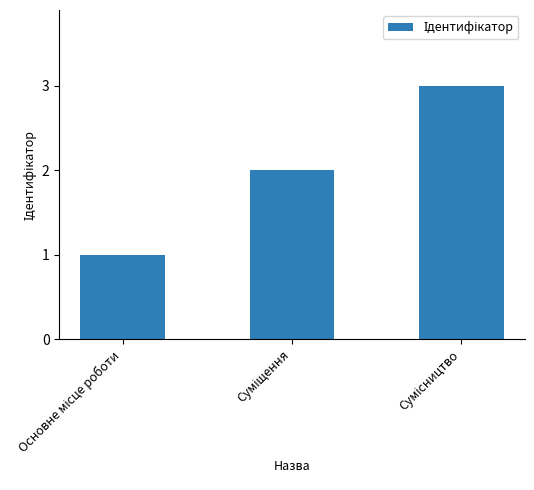

What is the sum of all values?

6